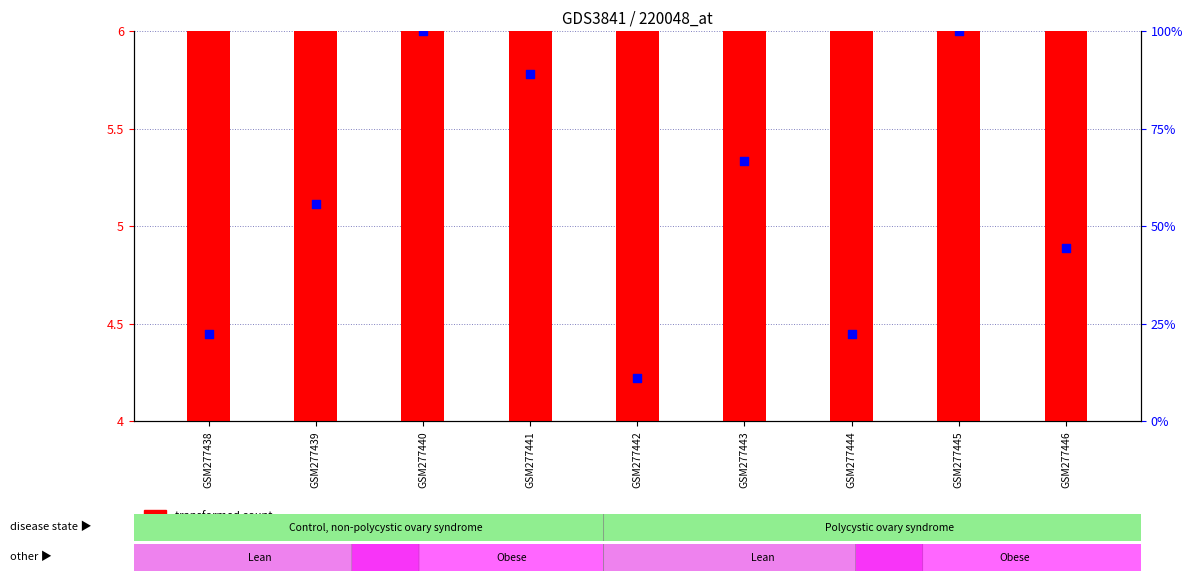

Which series reaches the maximum Y coordinate?

percentile rank within the sample